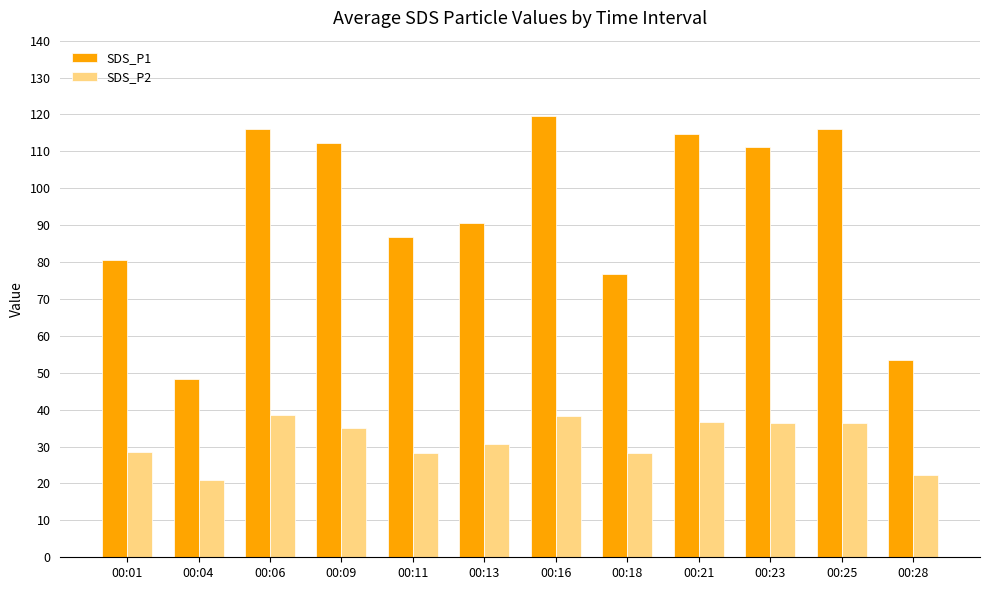

Is the value of SDS_P1 at 00:23 greater than the value of SDS_P2 at 00:13?

Yes